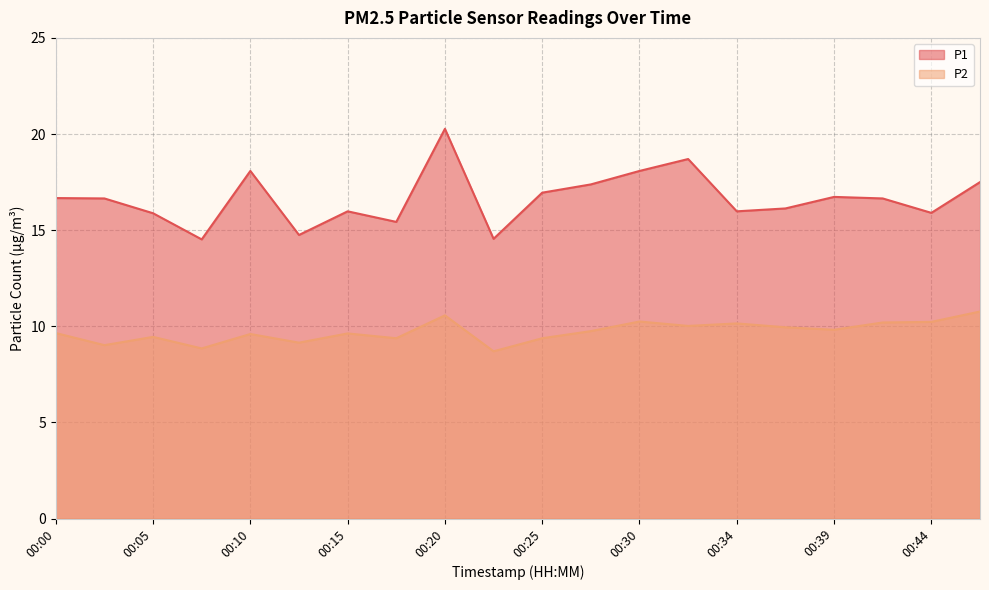

How many lines are shown in the chart?

2